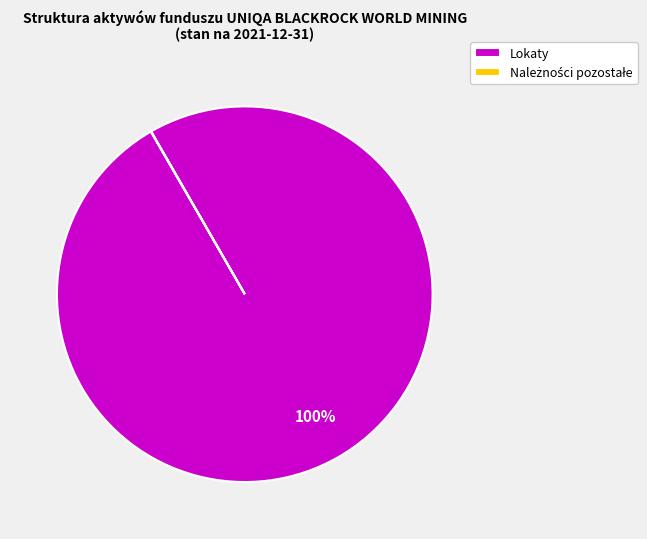

Is there a majority slice in this chart?

Yes